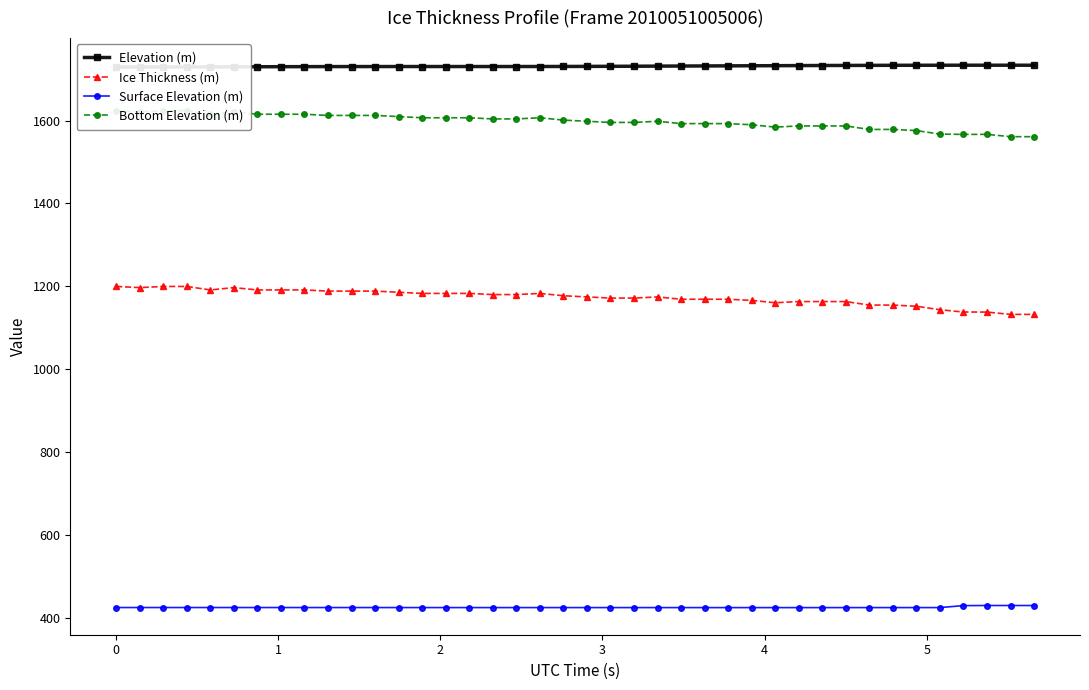

What is the highest value of the Ice Thickness (m) series?

1199.4